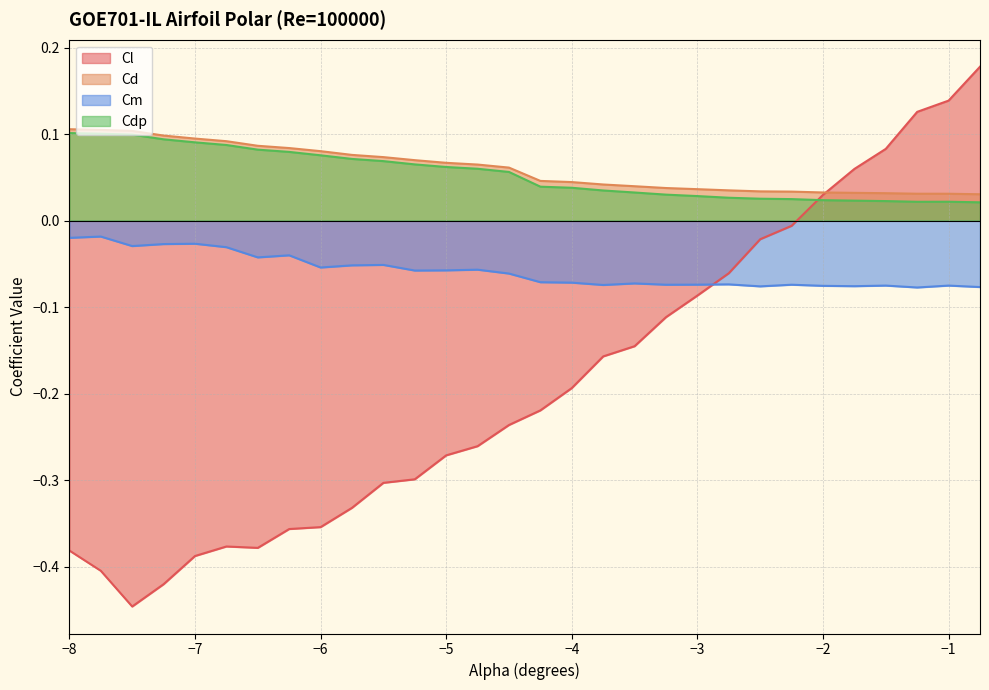

True or false: Cdp and Cd cross at least once.

False